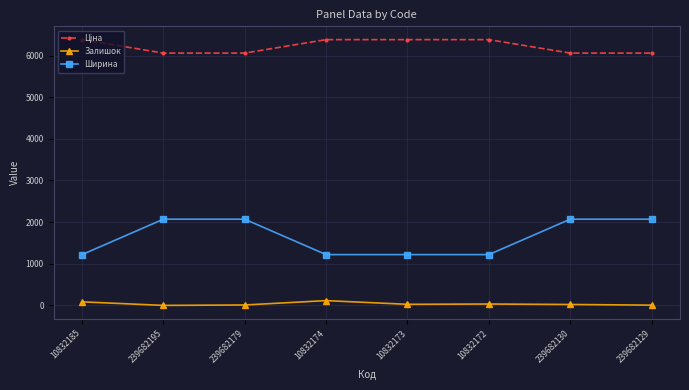

What is the average value of the Ширина series?

1645.0